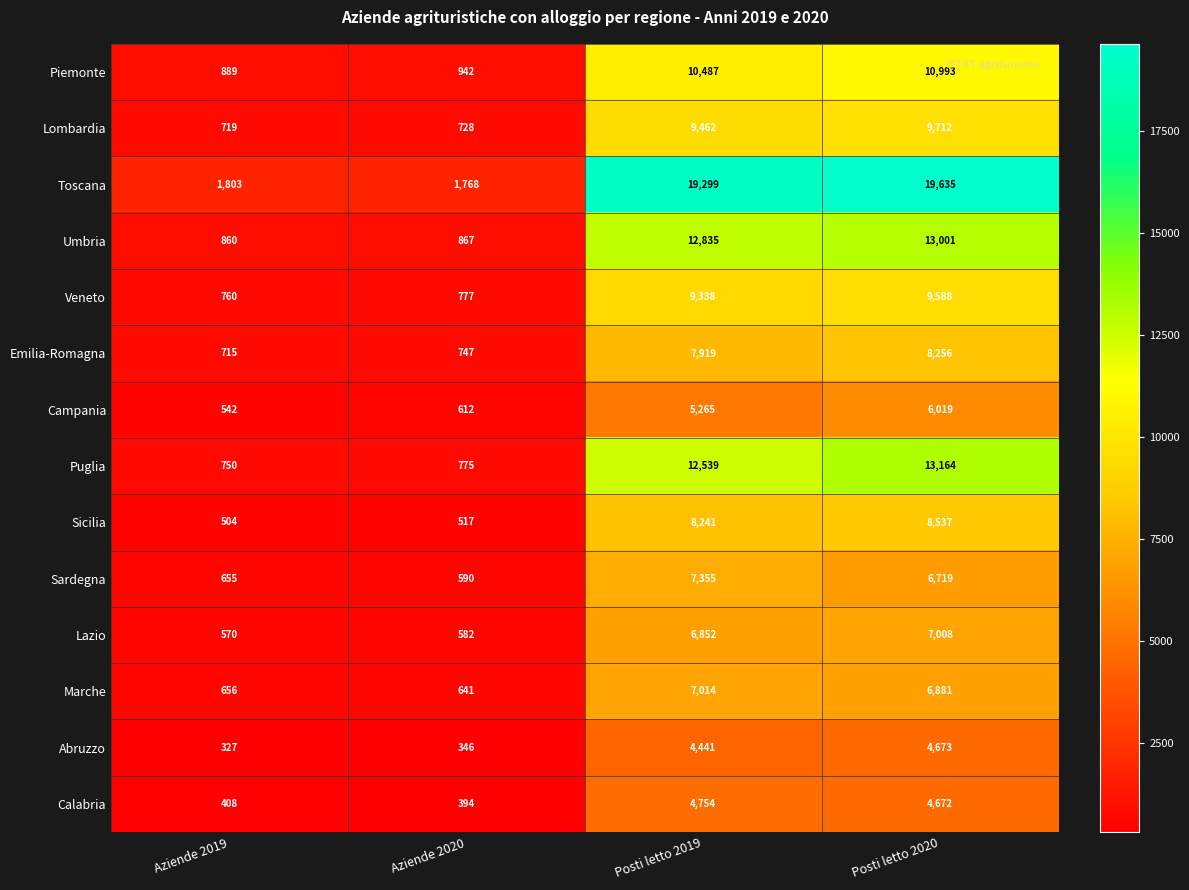

Is it true that Piemonte equals 1203 at Aziende 2019?

False